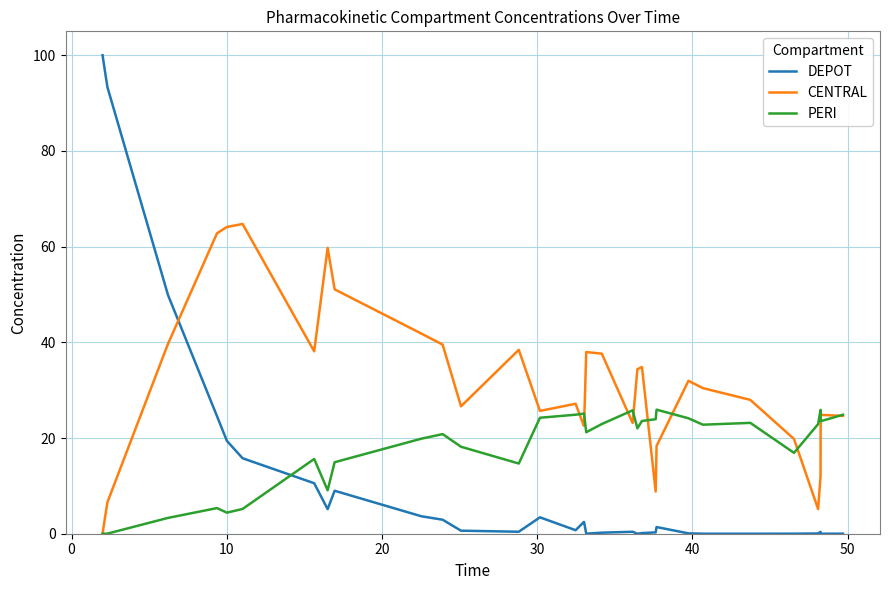

True or false: PERI and DEPOT cross at least once.

True